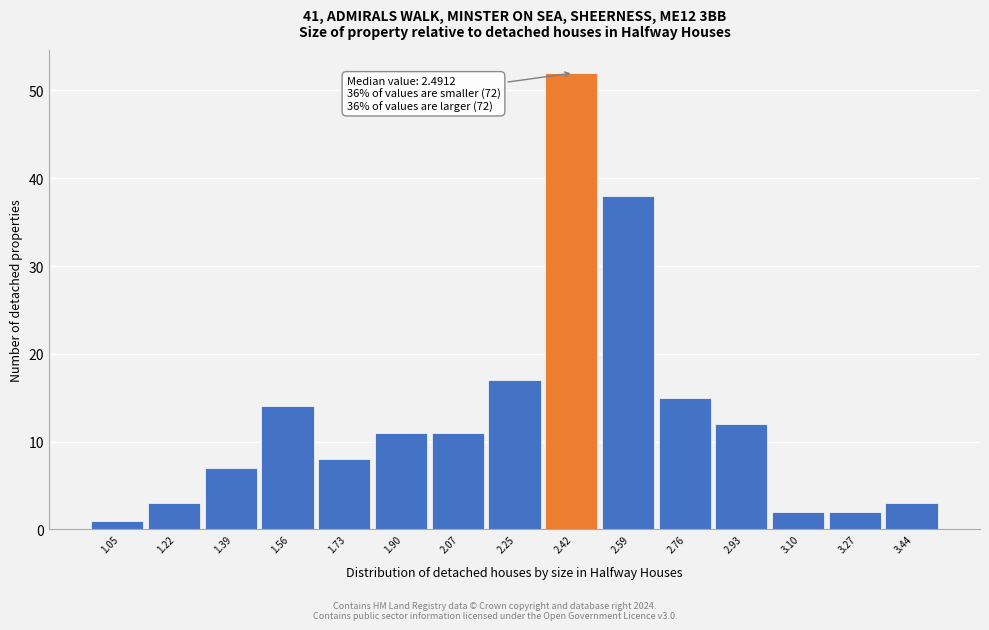

Reading right to left, list all the values displayed in this chart.

3	2	2	12	15	38	52	17	11	11	8	14	7	3	1